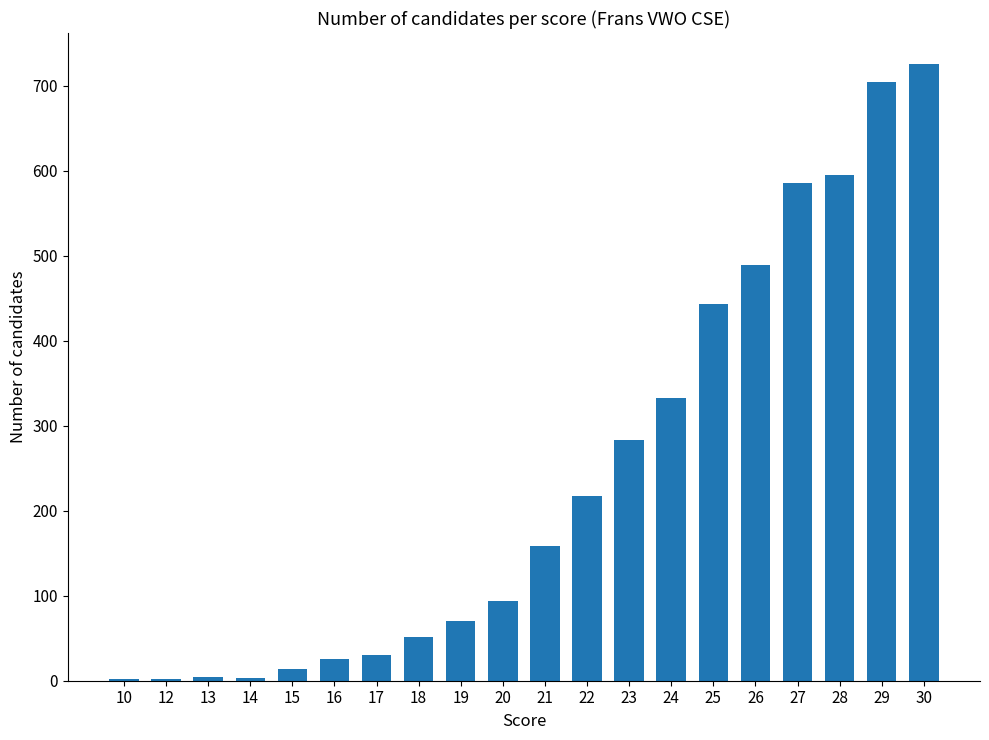

What is the difference between the values at 21 and 30?

567